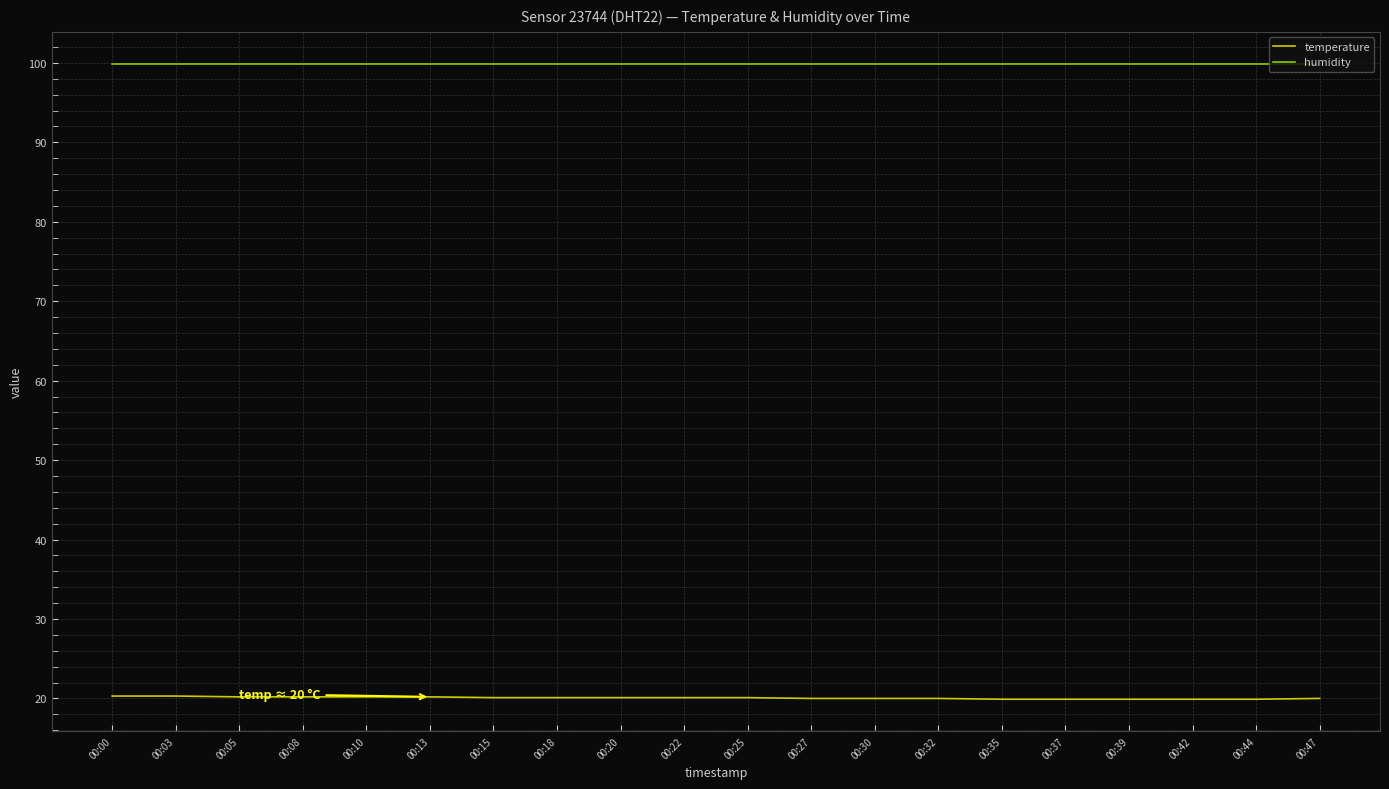

Which series has the widest spread of values?

temperature